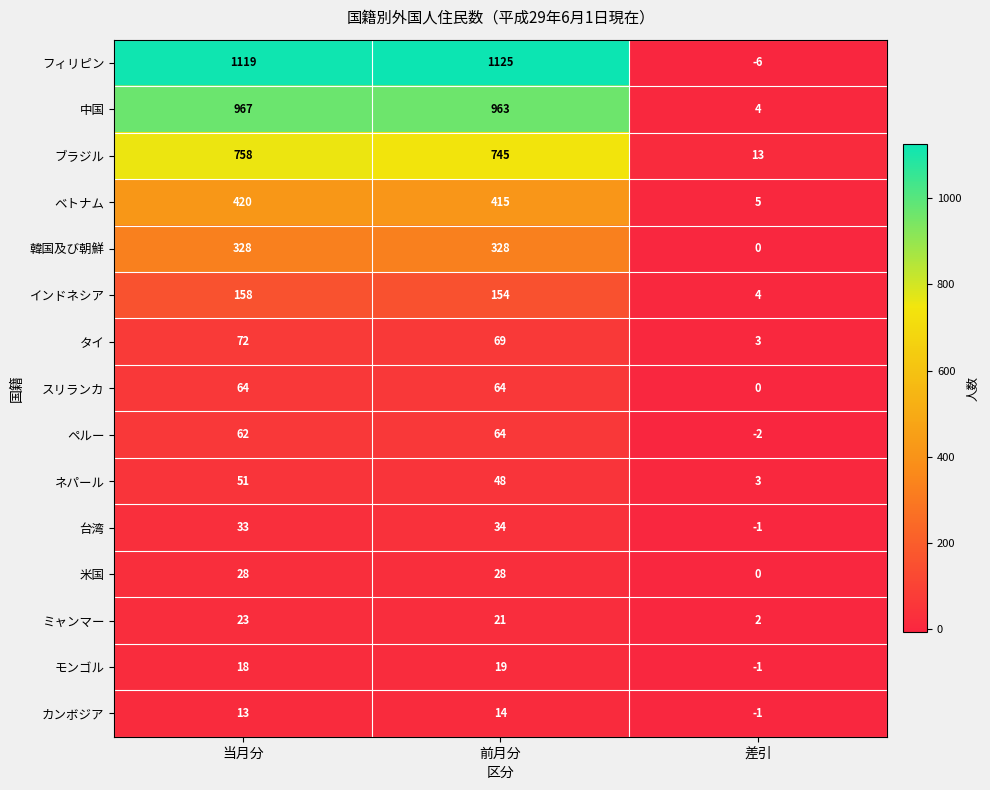

What is the average value of the インドネシア series?

105